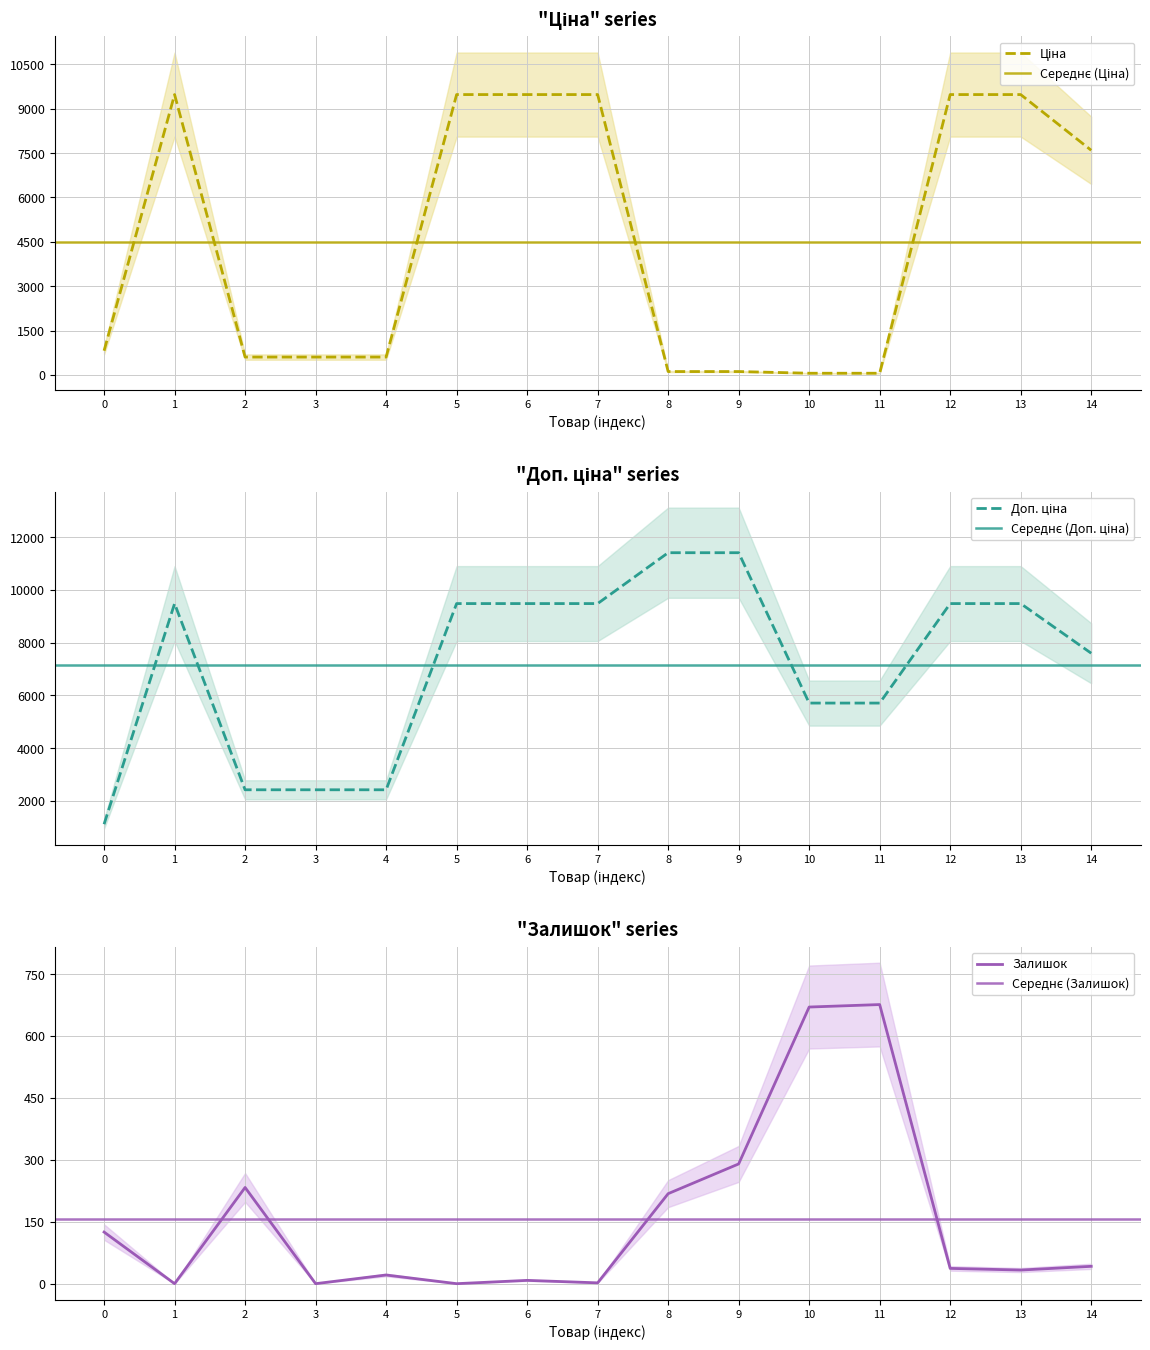

Is this an area chart (filled region under the line)?

No